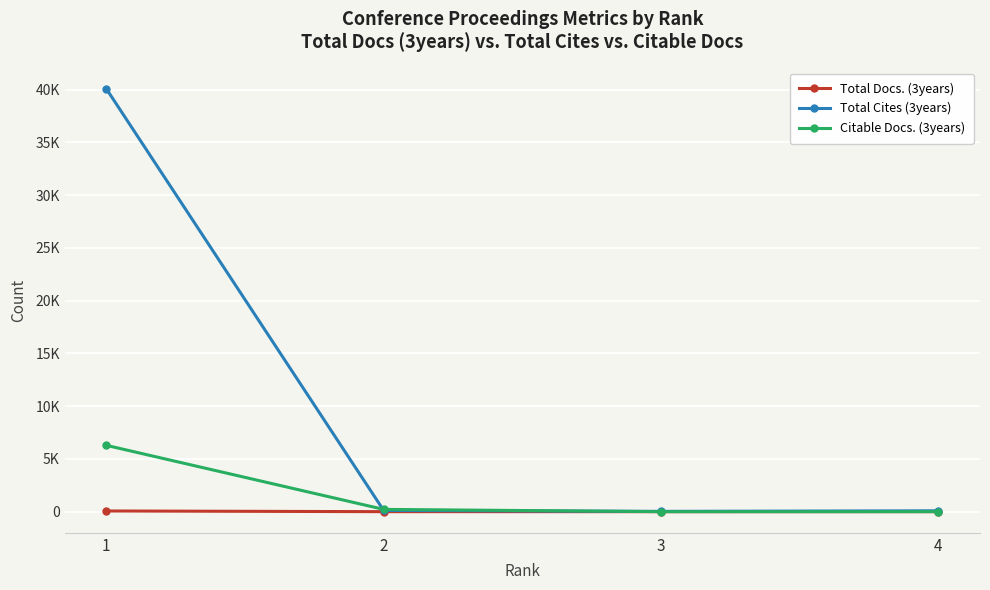

Which series has the widest spread of values?

Total Cites (3years)